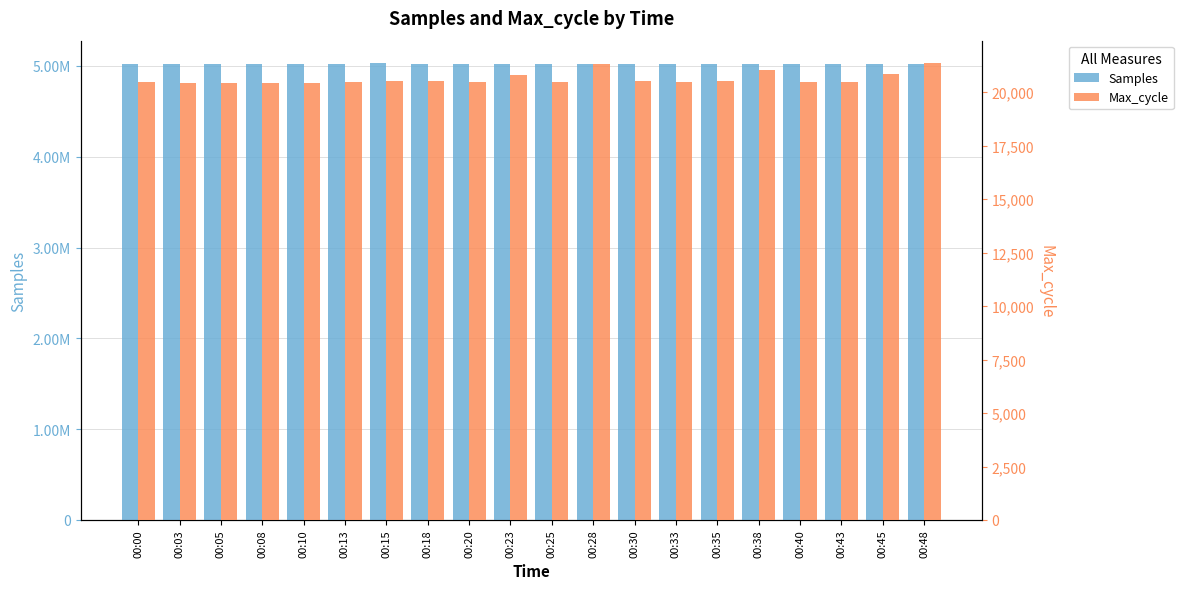

What is the highest value of the Samples series?

5026413